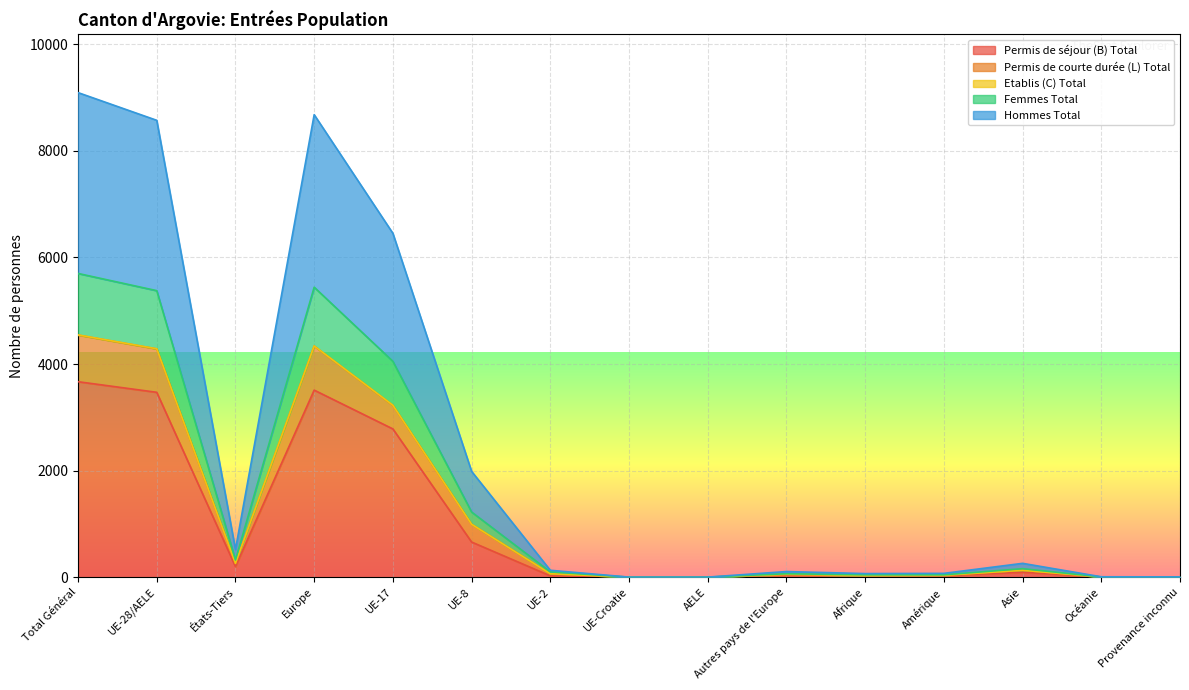

What is the greatest value displayed?

9092